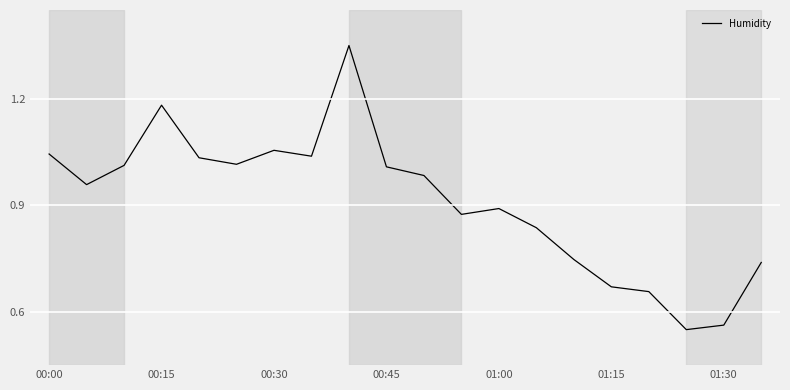

Is it true that the value at 01:00 is 0.9?

True